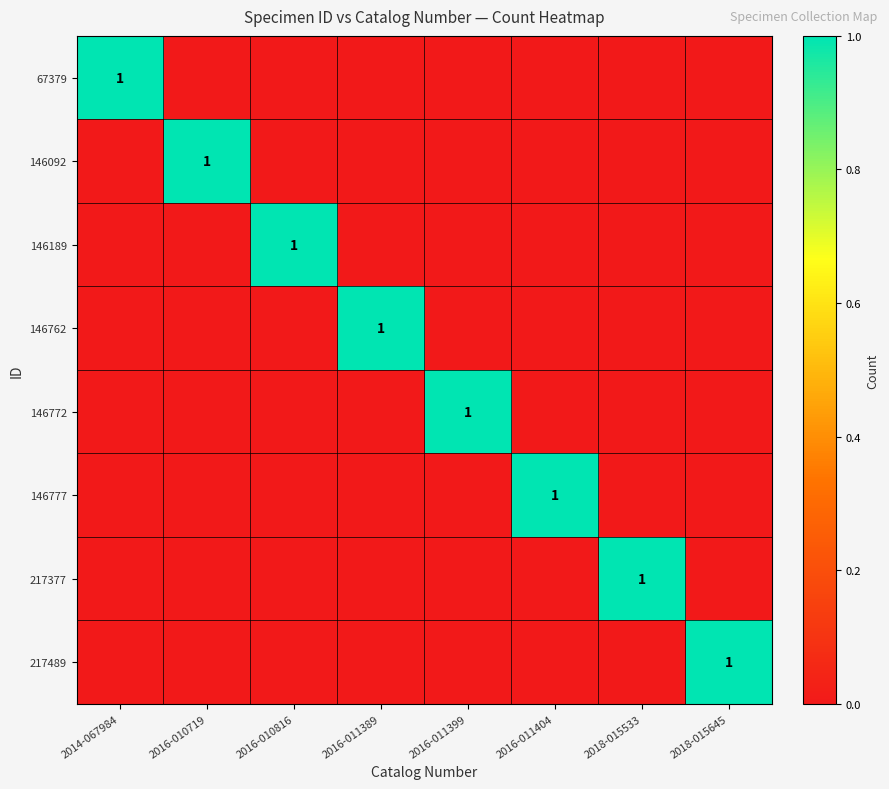

What is the maximum value shown in the chart?

1